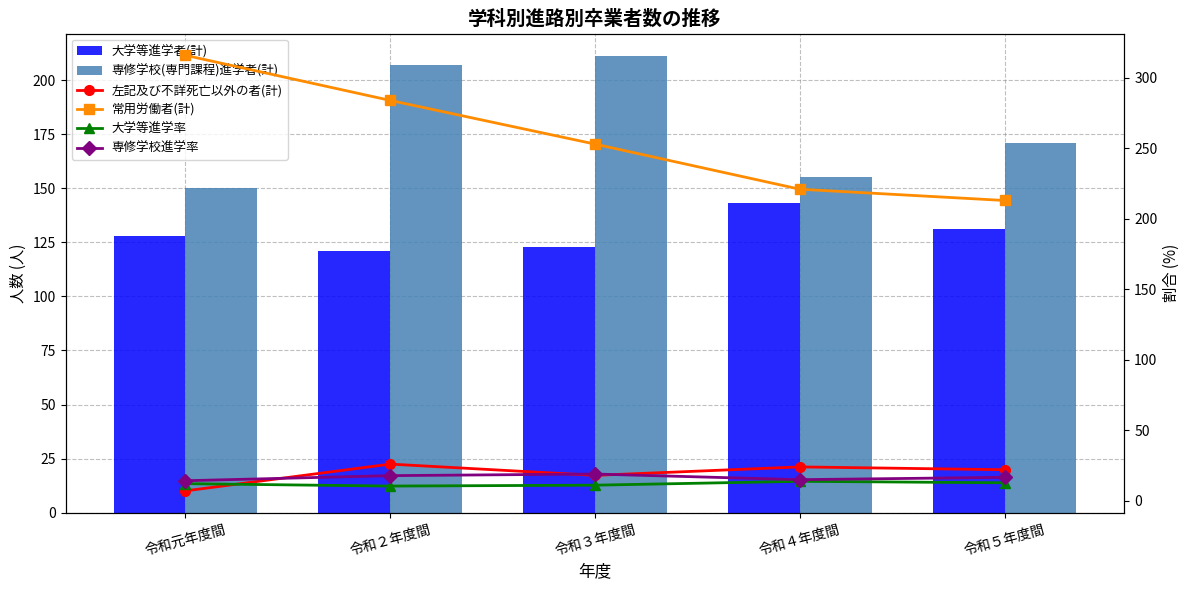

Between 令和２年度間 and 令和４年度間, which is larger?

令和４年度間